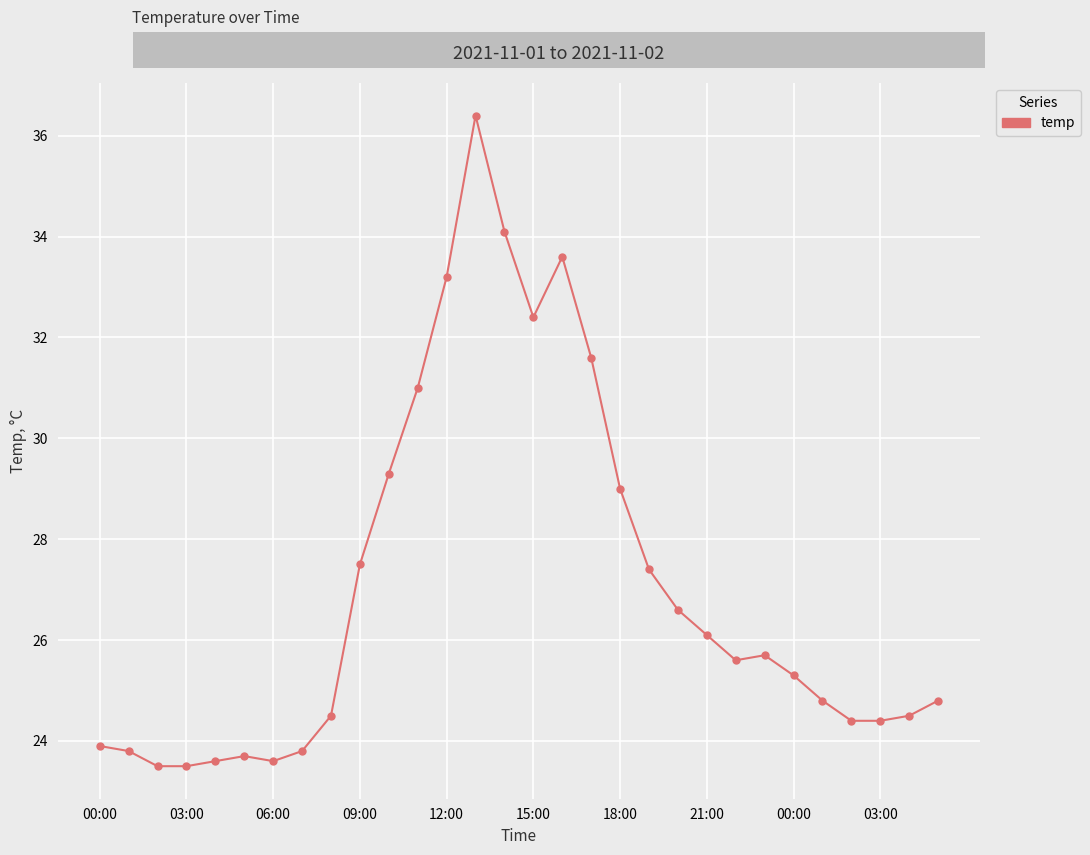

Count the number of values greater than 25.

16